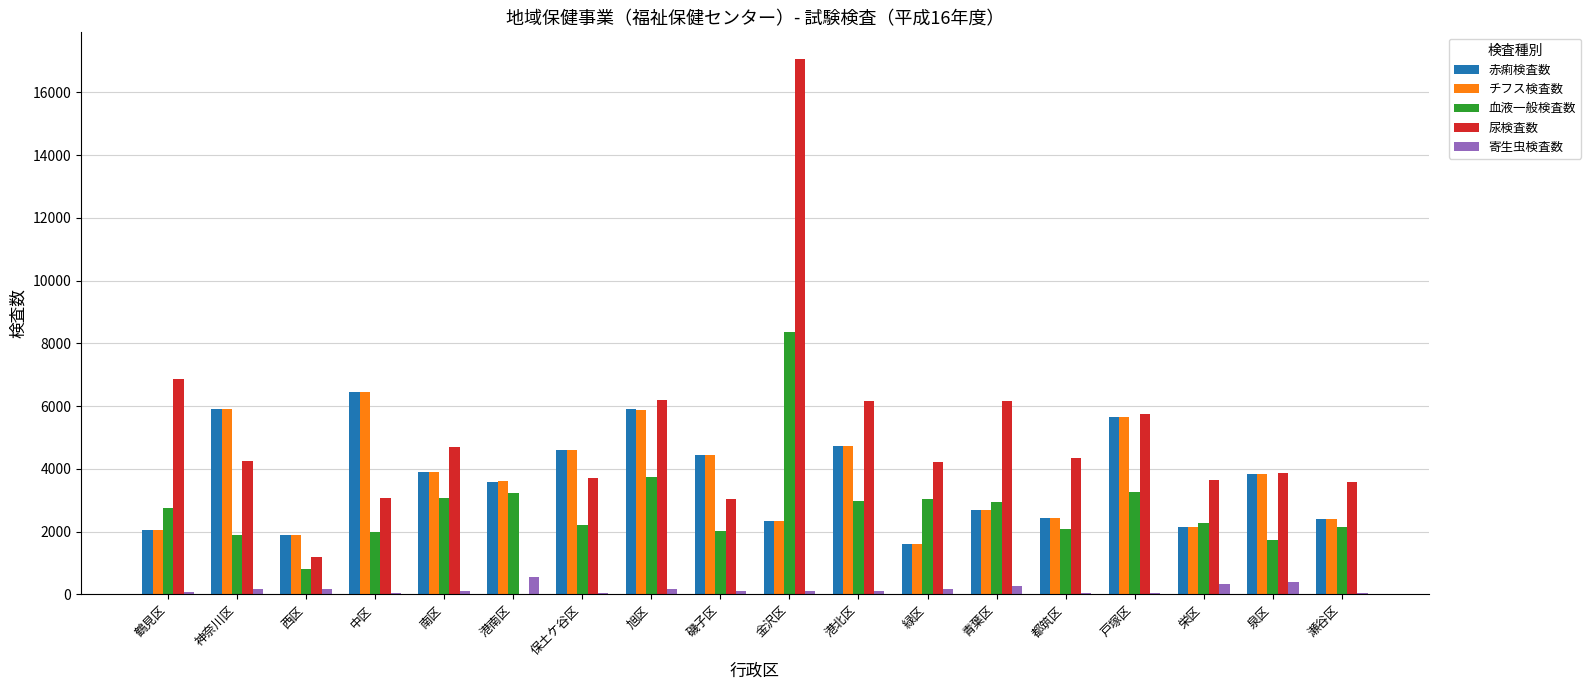

What is the average value of the 血液一般検査数 series?

2806